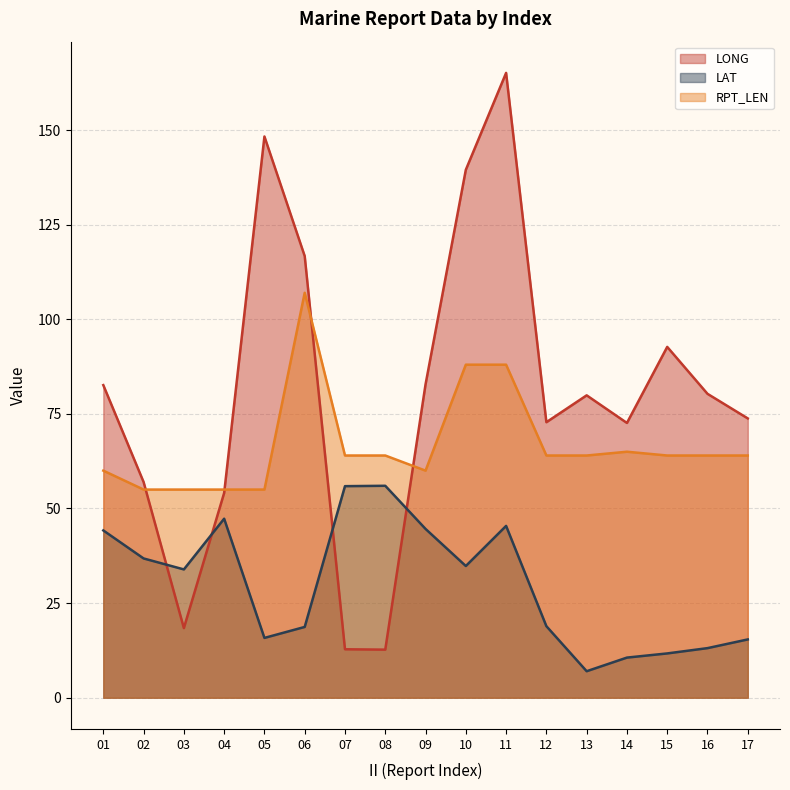

How many times do LAT and LONG cross each other?

4